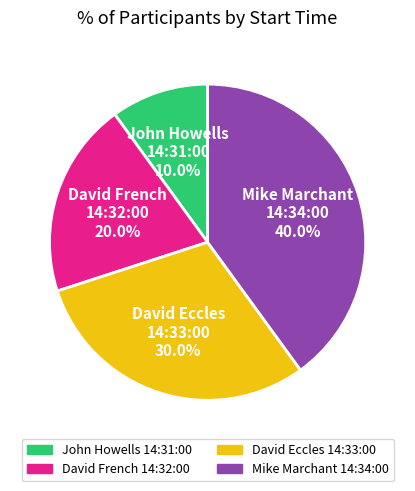

How many slices are in this pie chart?

4